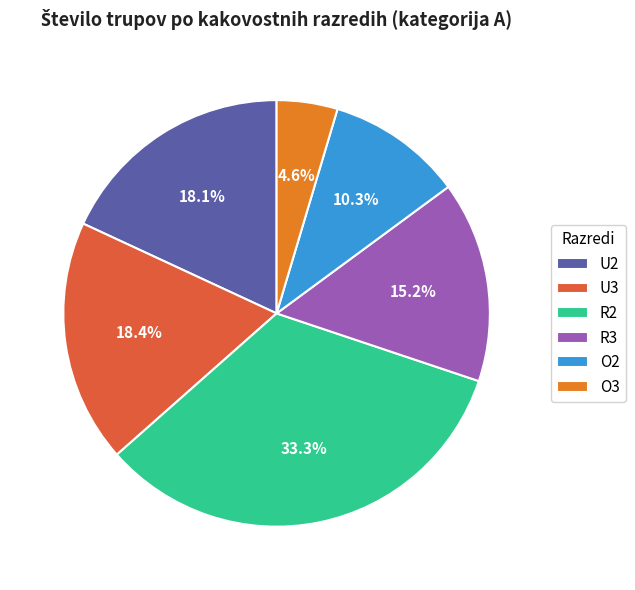

What percentage is the U2 slice, to the nearest percent?

18%